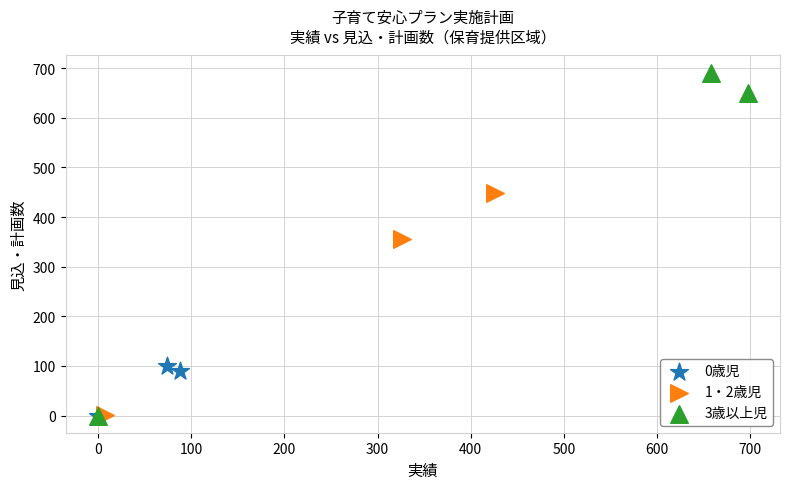

Which series reaches the maximum Y coordinate?

3歳以上児